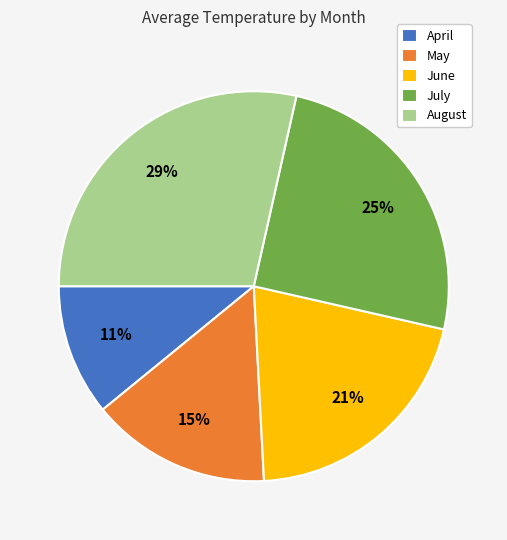

Is it true that July is 37% of the pie?

False